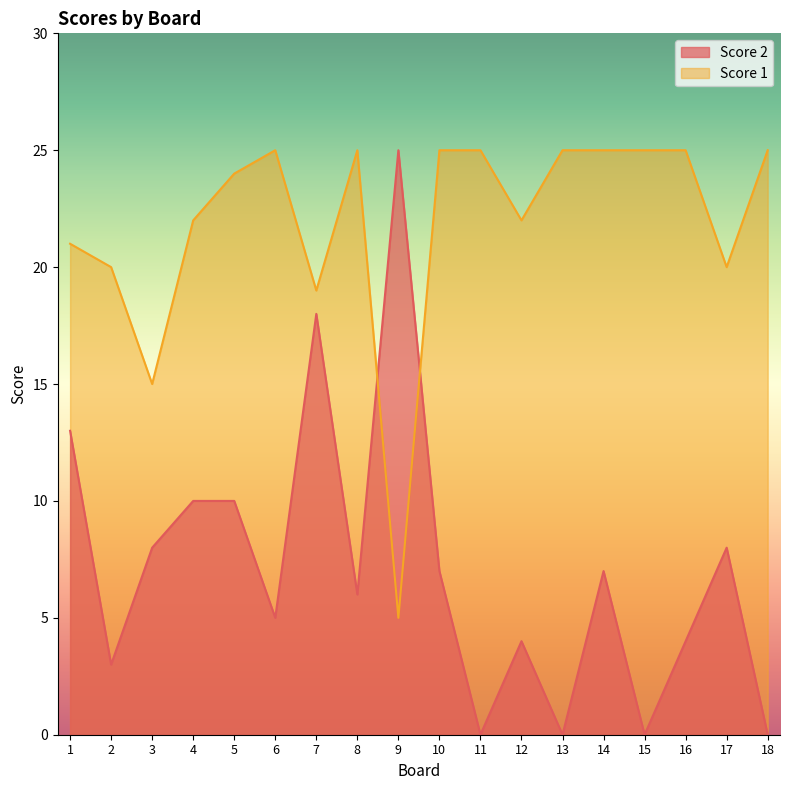

At which label does Score 2 first exceed 7?

1